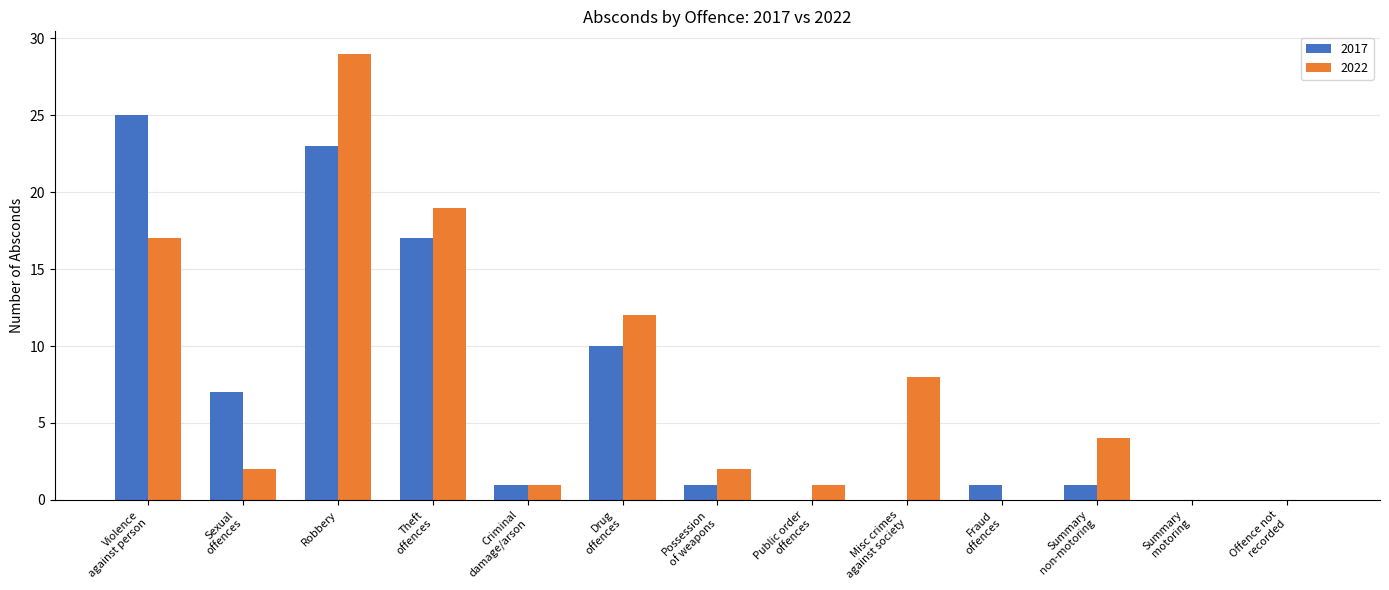

The 2017 series shows 11 at Robbery. True or false?

False